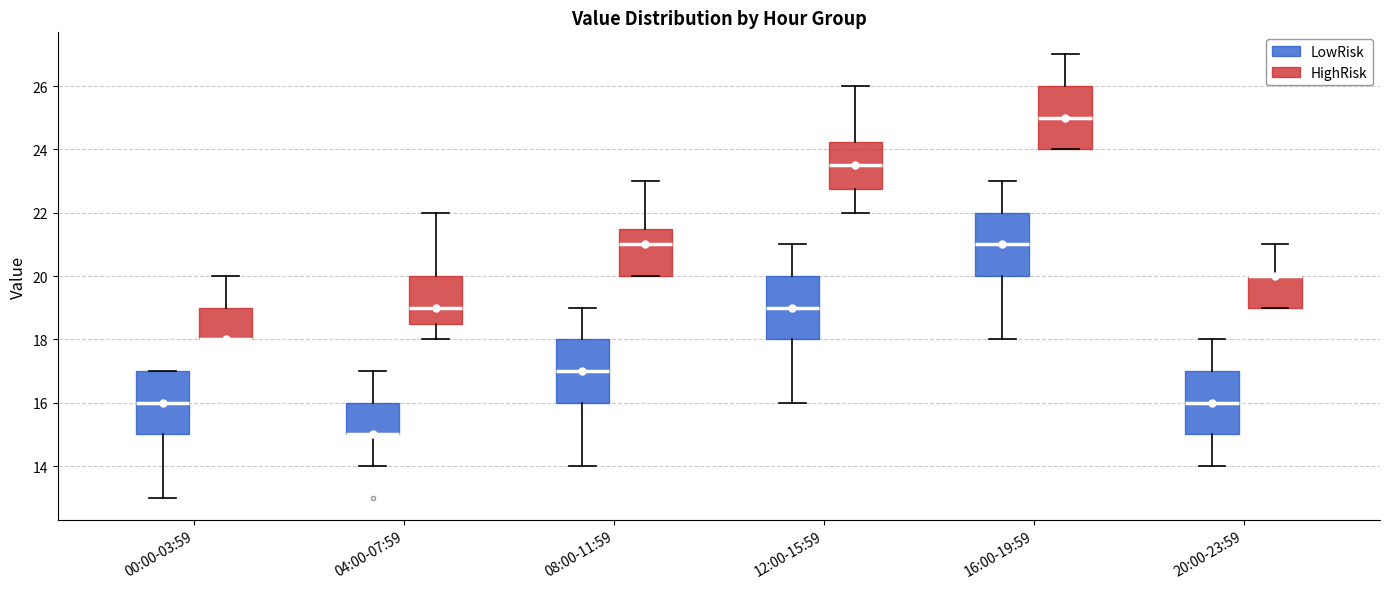

Where does the median line of the box for 12:00-15:59 (HighRisk) sit on the y-axis? The values are not printed on the chart, so give them approximately, as read against the axis.

23.6